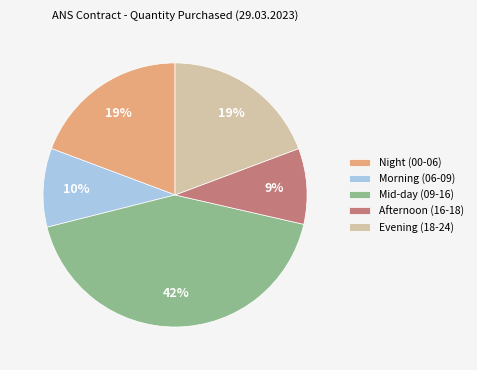

To the nearest percent, what is the difference between the largest and smallest slice percentages?

33%